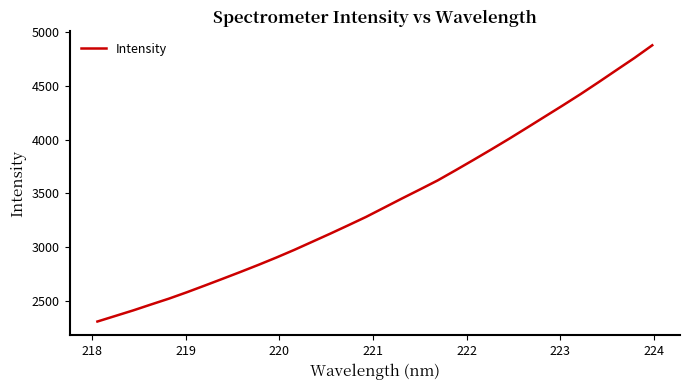

Reading left to right, extract all data points from this chart.

2307.9	2359.7	2411.5	2466.9	2521.3	2580.7	2643.0	2706.3	2770.3	2836.0	2904.1	2975.4	3050.5	3125.7	3203.0	3281.5	3366.9	3452.5	3536.1	3621.0	3715.4	3811.7	3909.5	4009.2	4112.0	4215.9	4319.5	4425.3	4535.6	4648.3	4760.3	4878.9